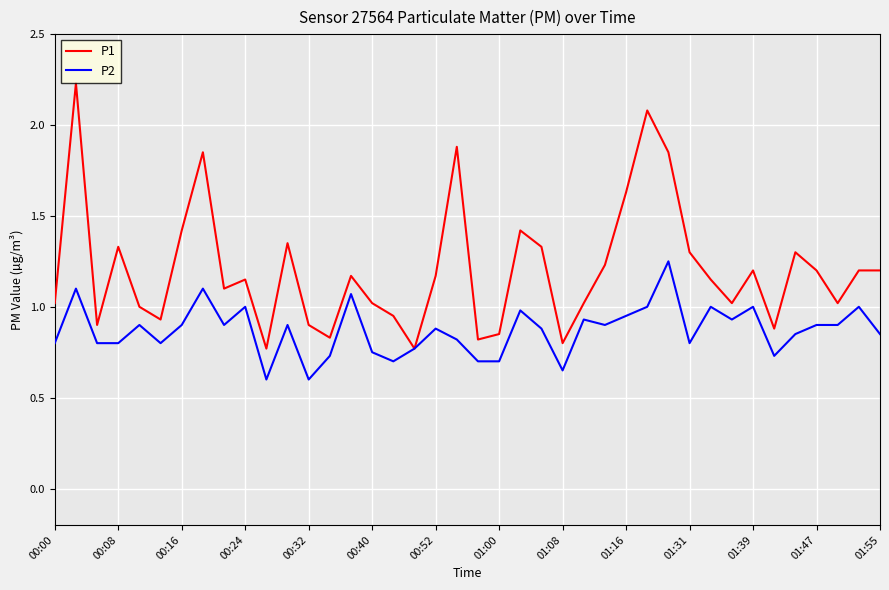

Which series has the largest range (max minus min)?

P1